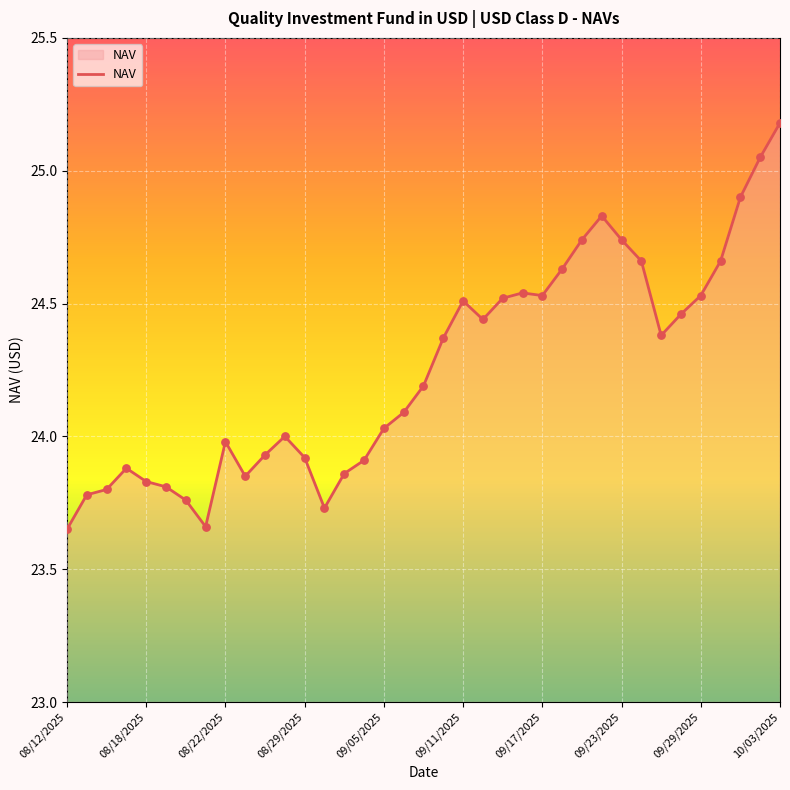

What is the difference between the maximum and minimum values?

1.5